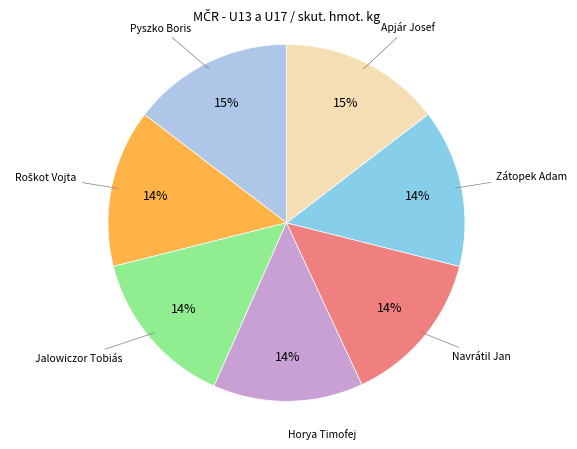

Combined, do Horya Timofej and Jalowiczor Tobiás account for over 50%?

No